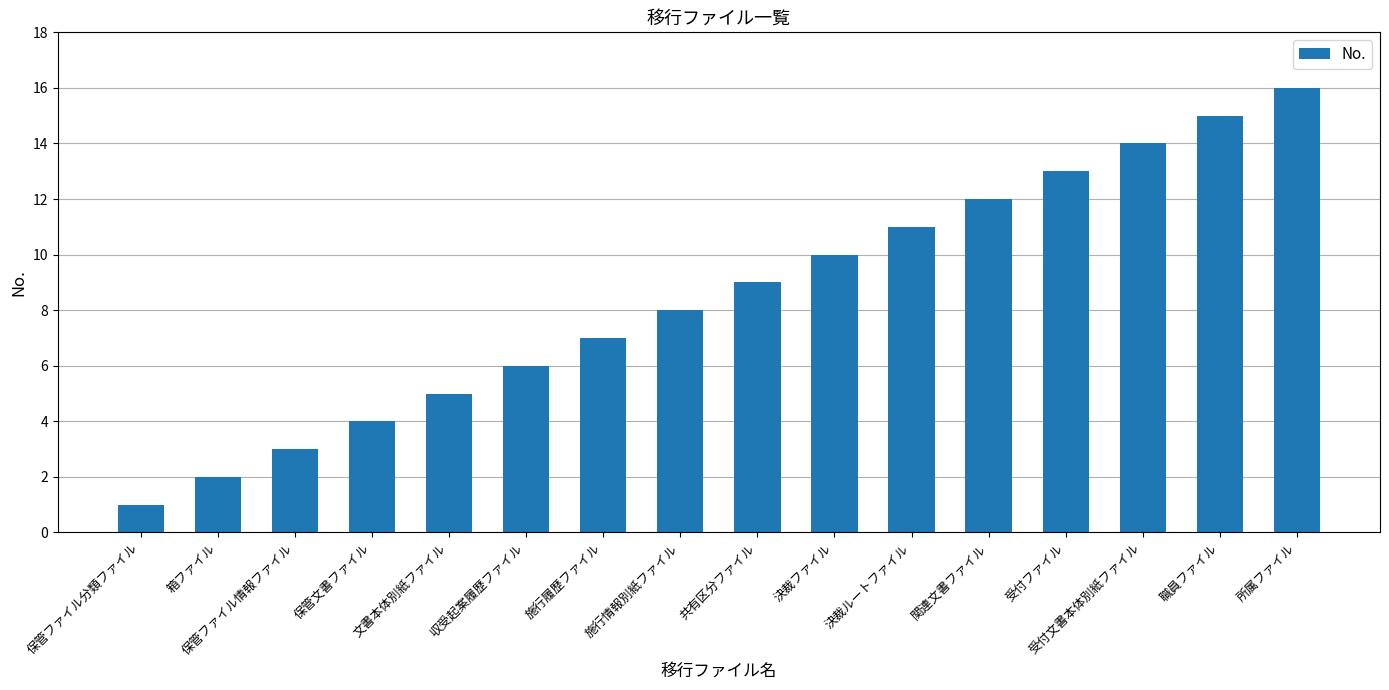

The chart shows a value of 20 at 職員ファイル. True or false?

False